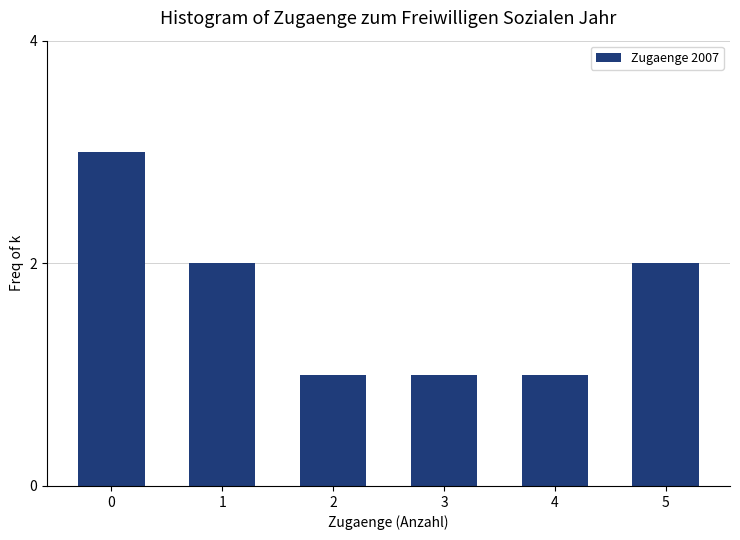

Reading right to left, extract all data points from this chart.

2	1	1	1	2	3